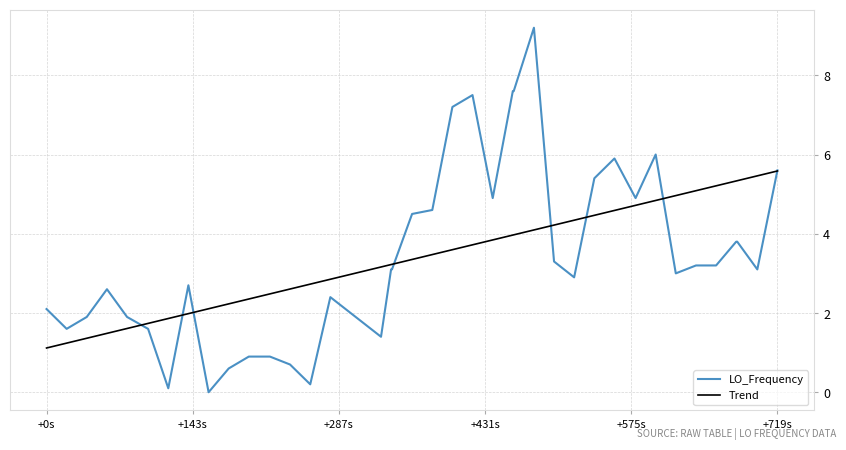

How many lines are shown in the chart?

2